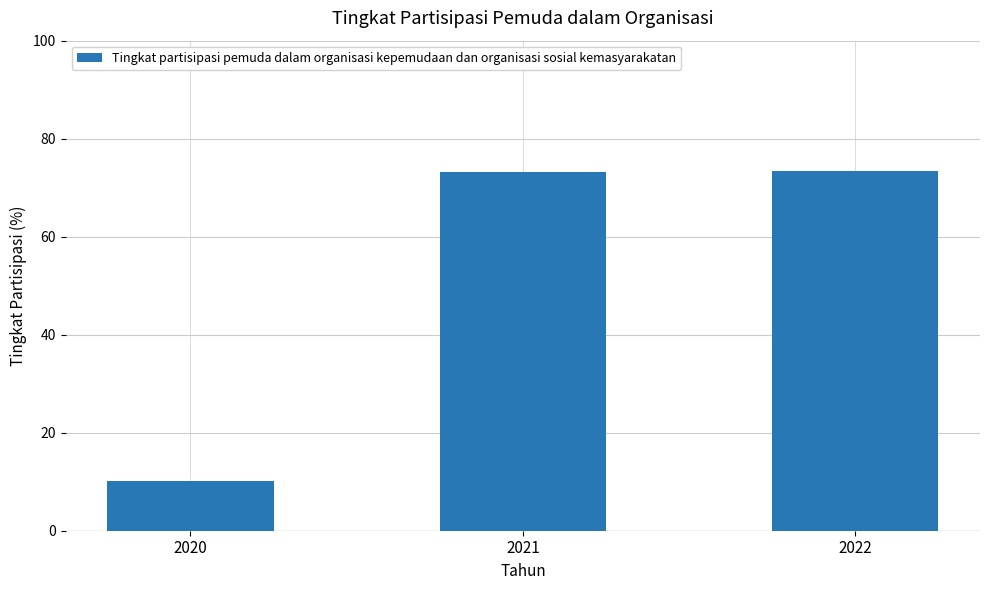

What is the sum of the values at 2020 and 2021?

83.4